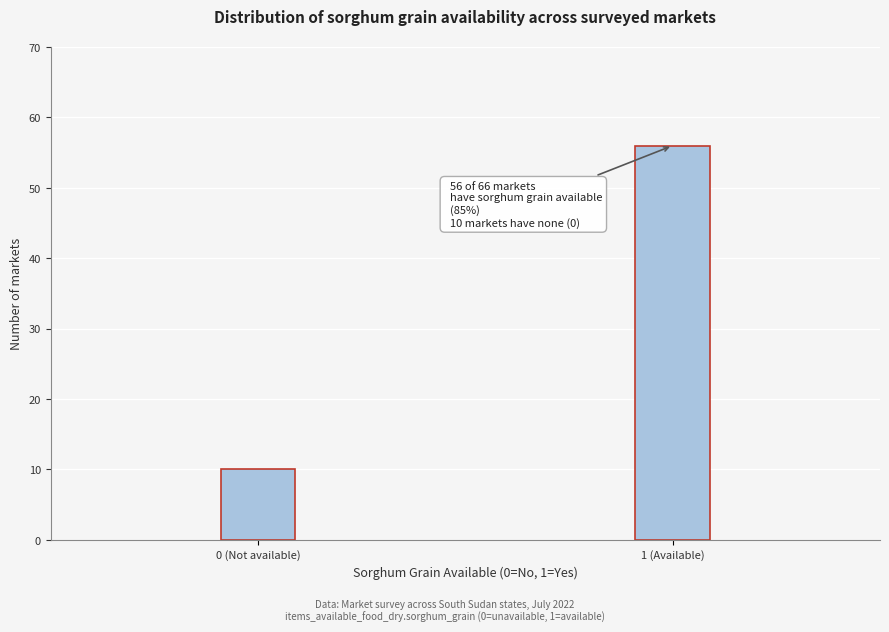

Reading left to right, transcribe all the data shown in this chart.

10	56